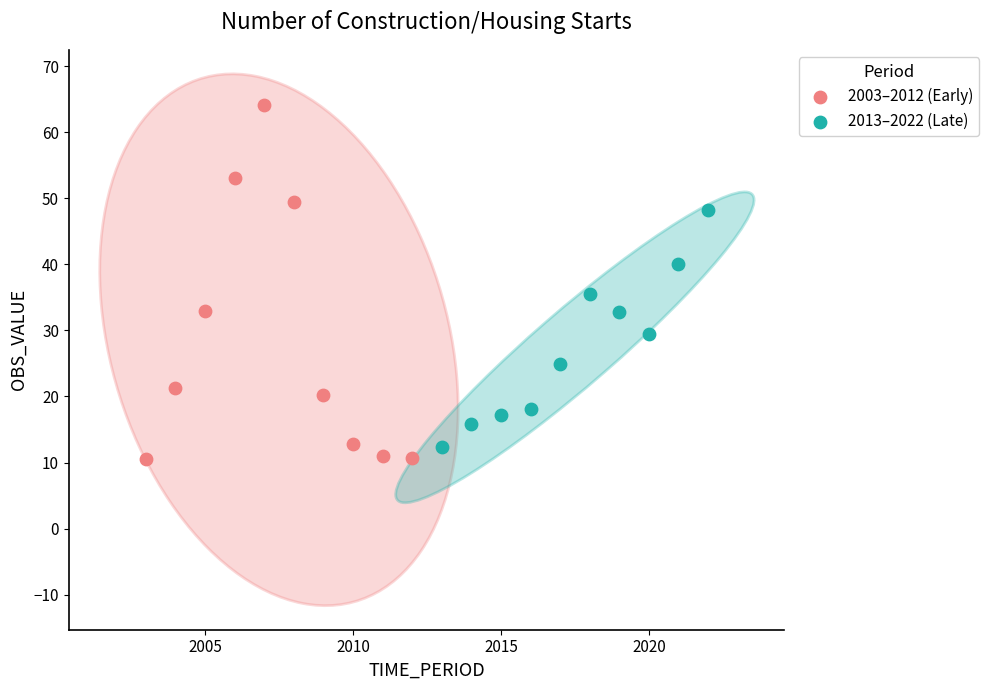

Which series contains the highest Y value?

2003–2012 (Early)